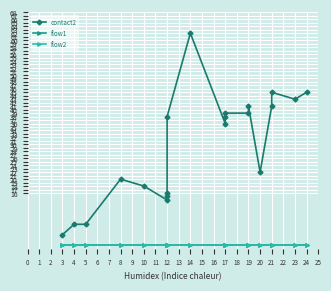

Is the value of flow2 at 5 greater than the value of contact2 at 12?

No